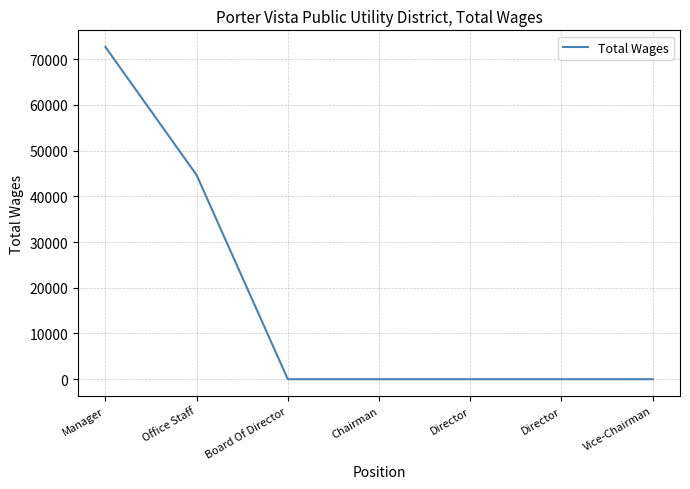

How many distinct data groups are displayed?

1